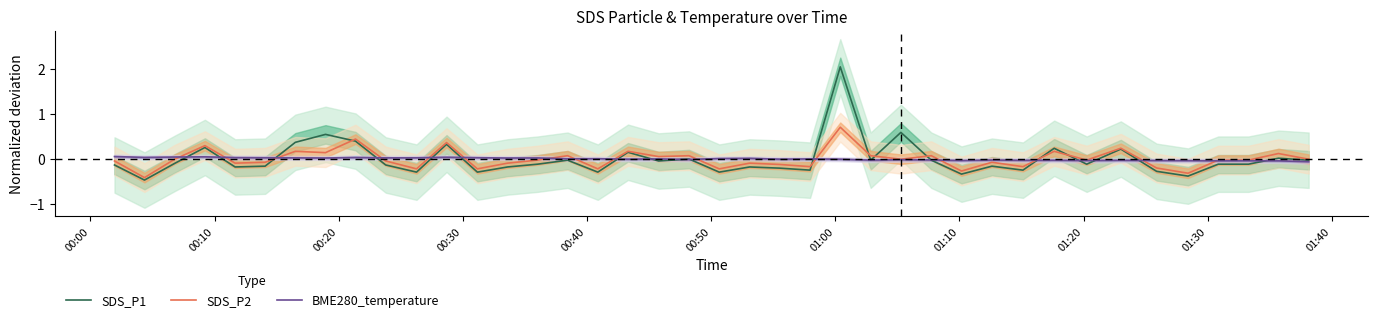

What is the highest value of the SDS_P2 series?

0.7